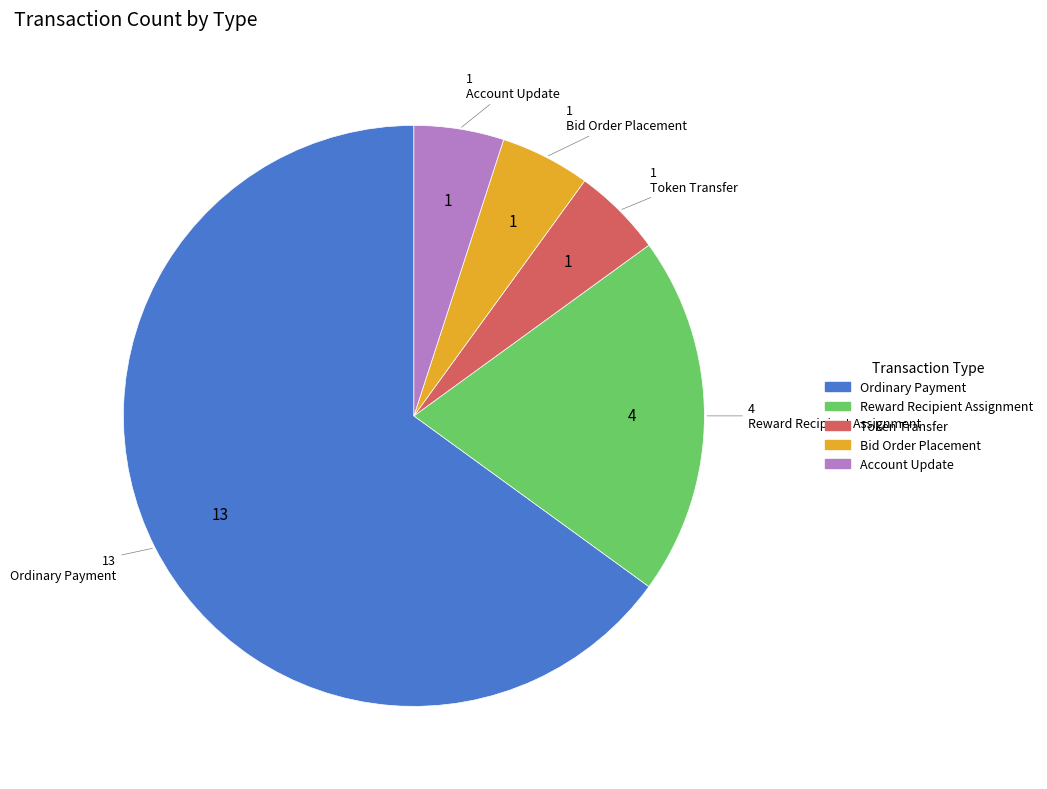

Which slice is the largest?

Ordinary Payment